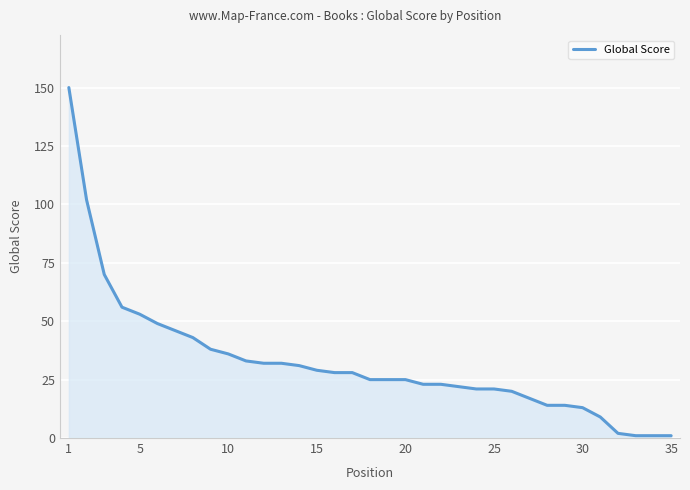

What is the maximum value shown in the chart?

150